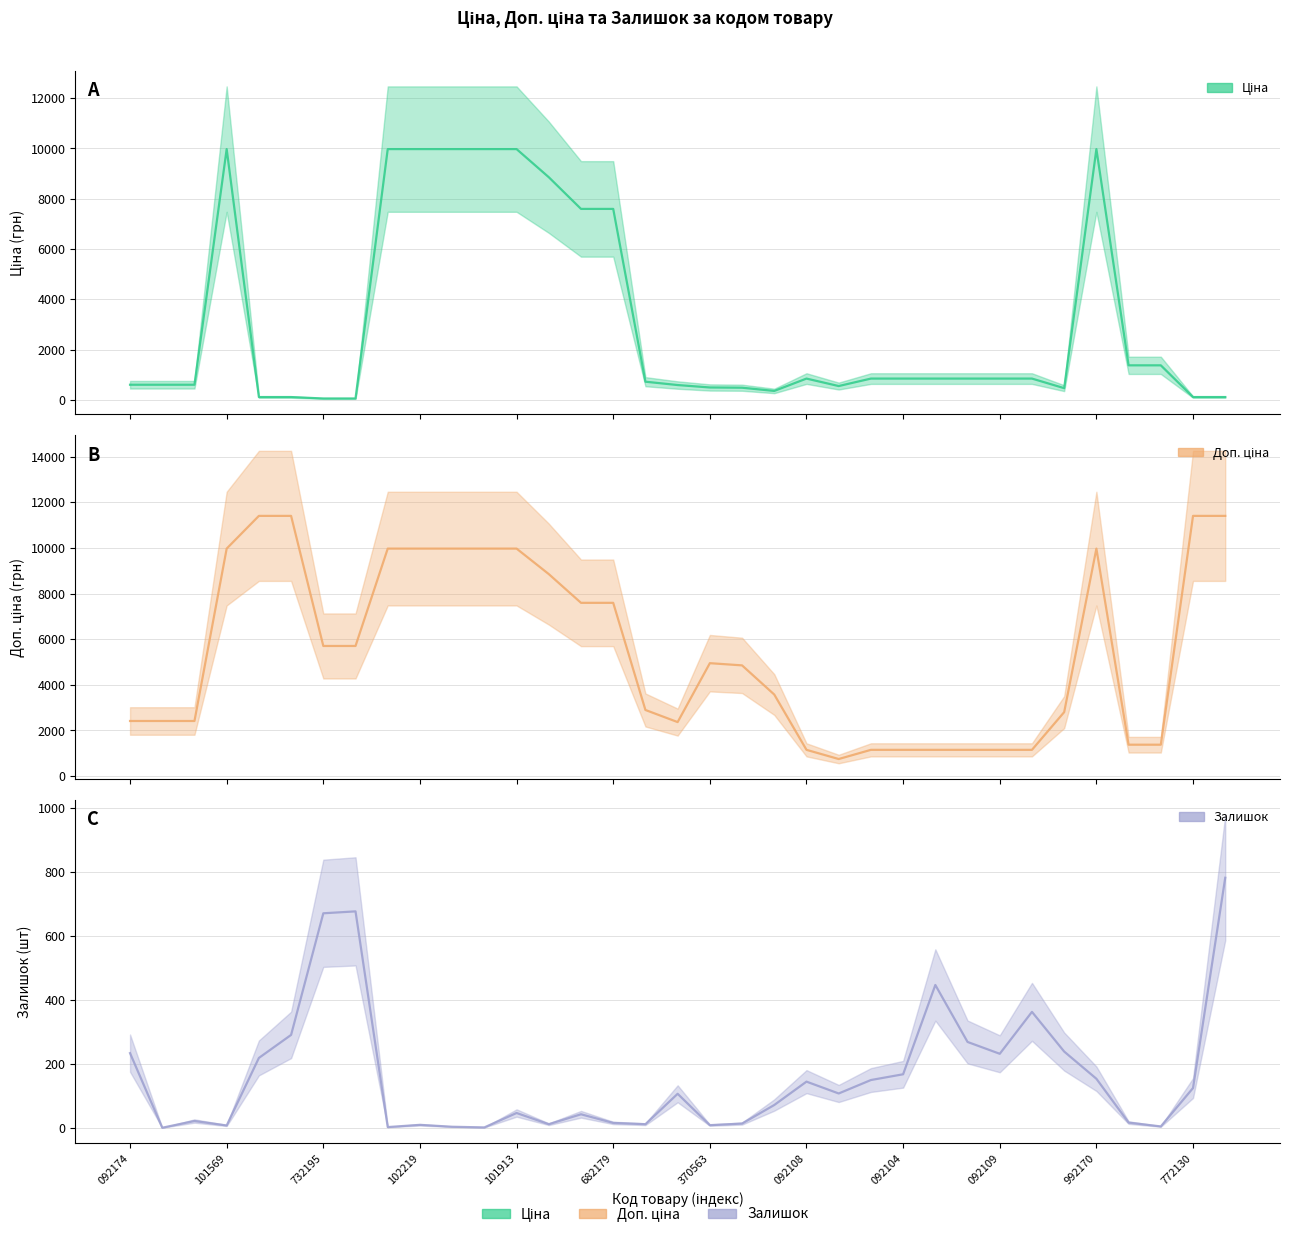

At which category does the chart reach its peak across all series?

239772195